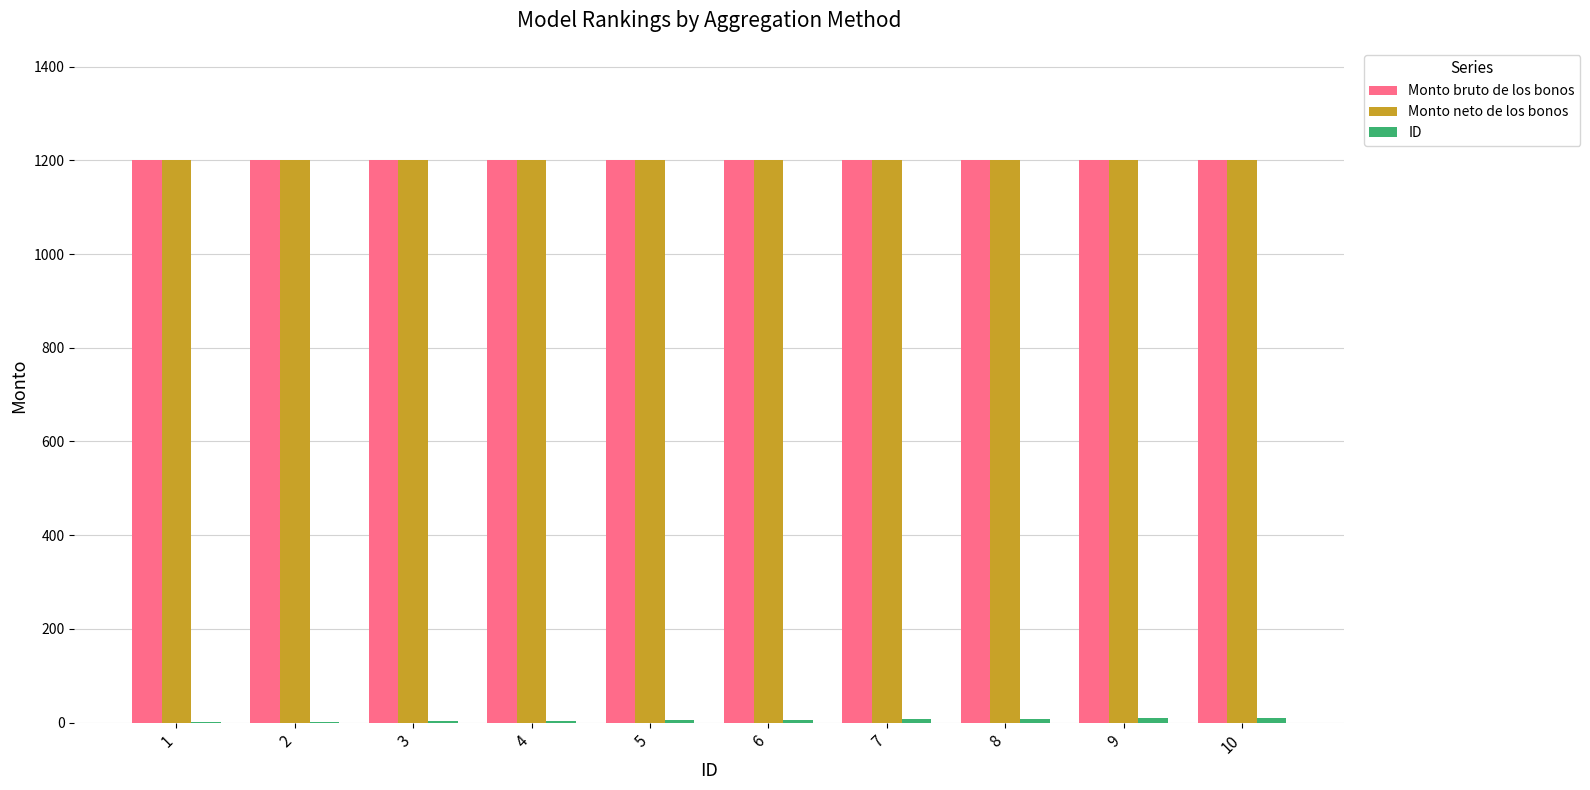

What is the maximum value for Monto bruto de los bonos?

1200